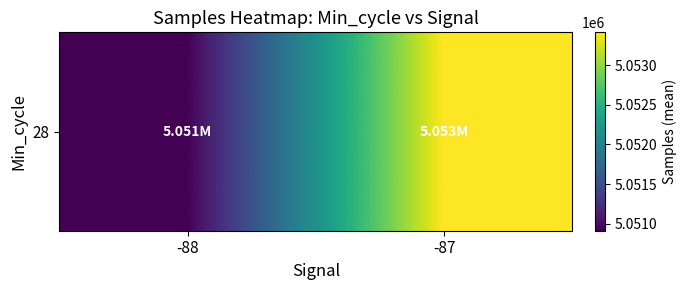

Which label corresponds to the smallest value in the chart?

-88